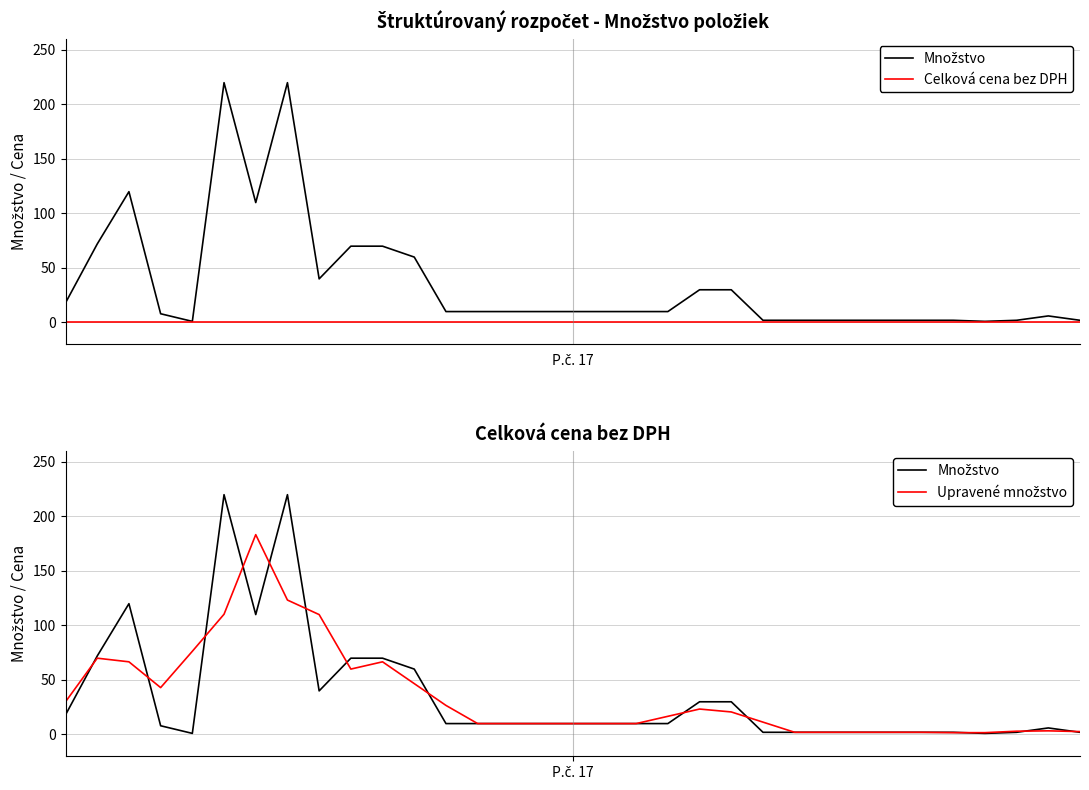

Does the chart have visible grid lines?

Yes